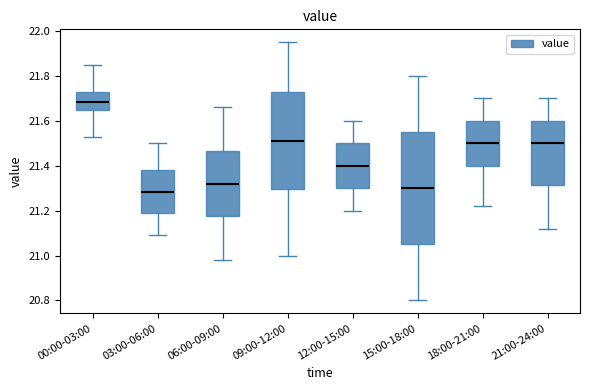

Reading left to right, transcribe this box plot: for each box, give where its median line is, the range the box spans, and where its two whiskers end, as read against the y-axis. The values are not printed on the chart, so give them approximately, as read against the axis.

00:00-03:00: median 21.68, box 21.64 to 21.74, whiskers 21.54 to 21.86
03:00-06:00: median 21.28, box 21.18 to 21.38, whiskers 21.10 to 21.50
06:00-09:00: median 21.32, box 21.18 to 21.46, whiskers 20.98 to 21.66
09:00-12:00: median 21.52, box 21.30 to 21.72, whiskers 21.00 to 21.96
12:00-15:00: median 21.40, box 21.30 to 21.50, whiskers 21.20 to 21.60
15:00-18:00: median 21.30, box 21.06 to 21.56, whiskers 20.80 to 21.80
18:00-21:00: median 21.50, box 21.40 to 21.60, whiskers 21.22 to 21.70
21:00-24:00: median 21.50, box 21.32 to 21.60, whiskers 21.12 to 21.70